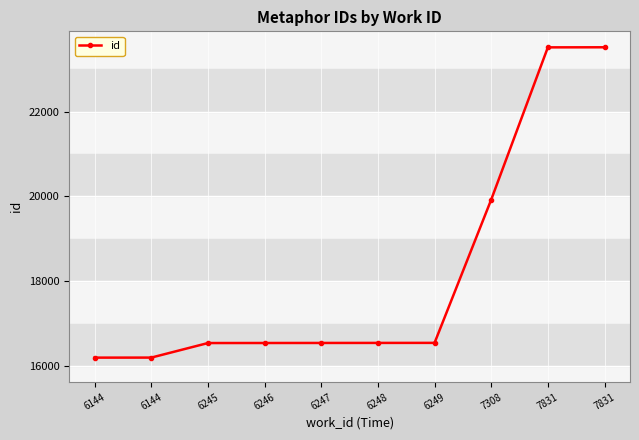

Where is the data nearest to the value 19858?

7308